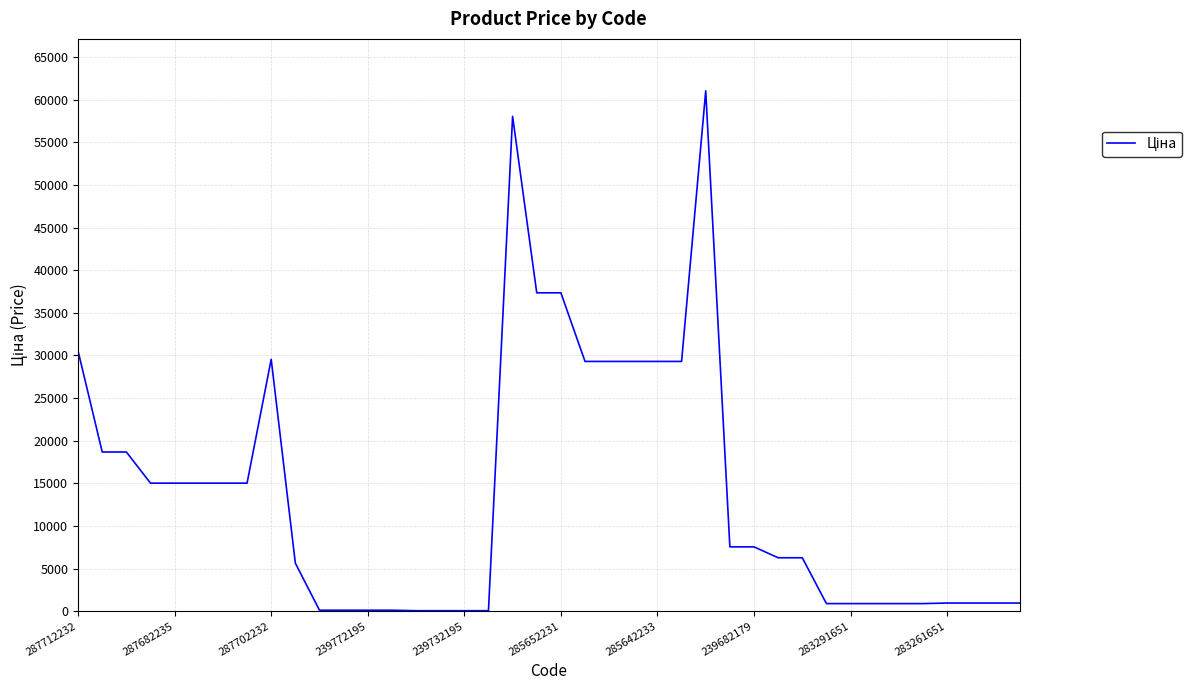

What is the greatest value displayed?

61024.7